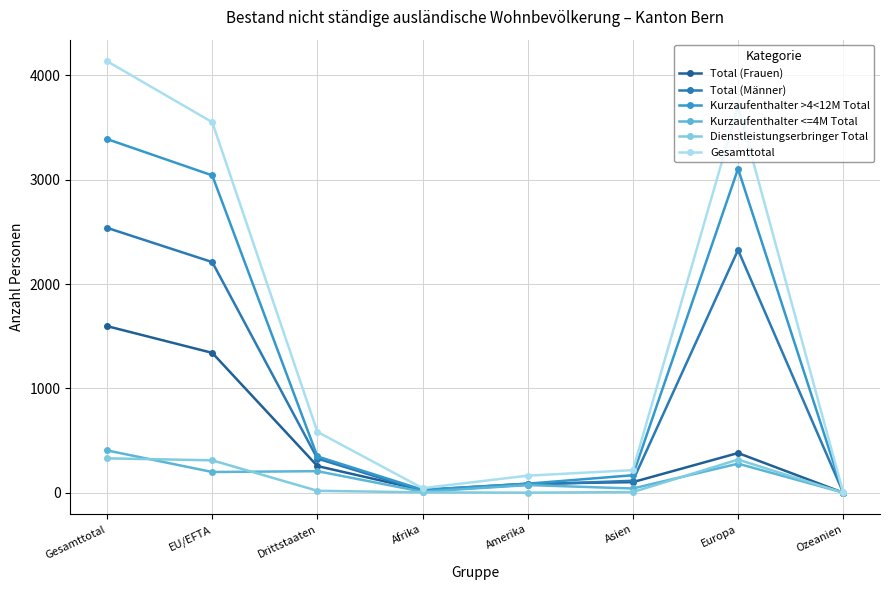

What is the label of the 8th point from the left?

Ozeanien